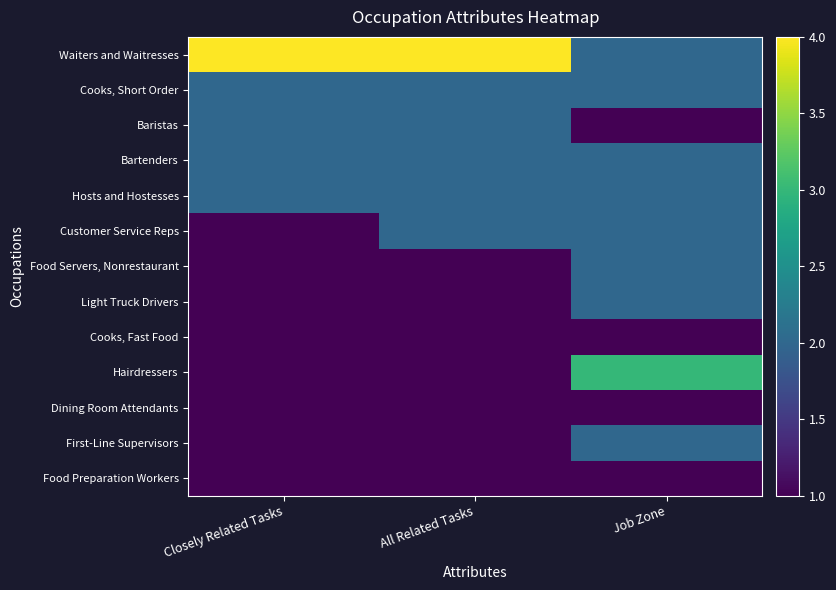

What is the difference between the highest and lowest values at All Related Tasks?

3